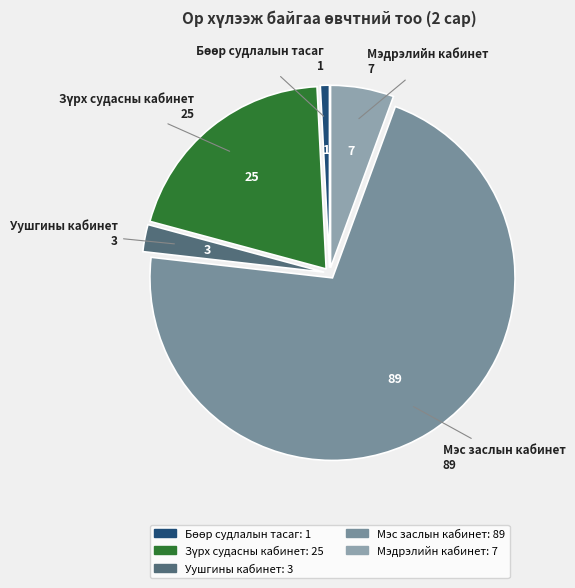

True or false: Мэс заслын кабинет accounts for 71% of the total.

True